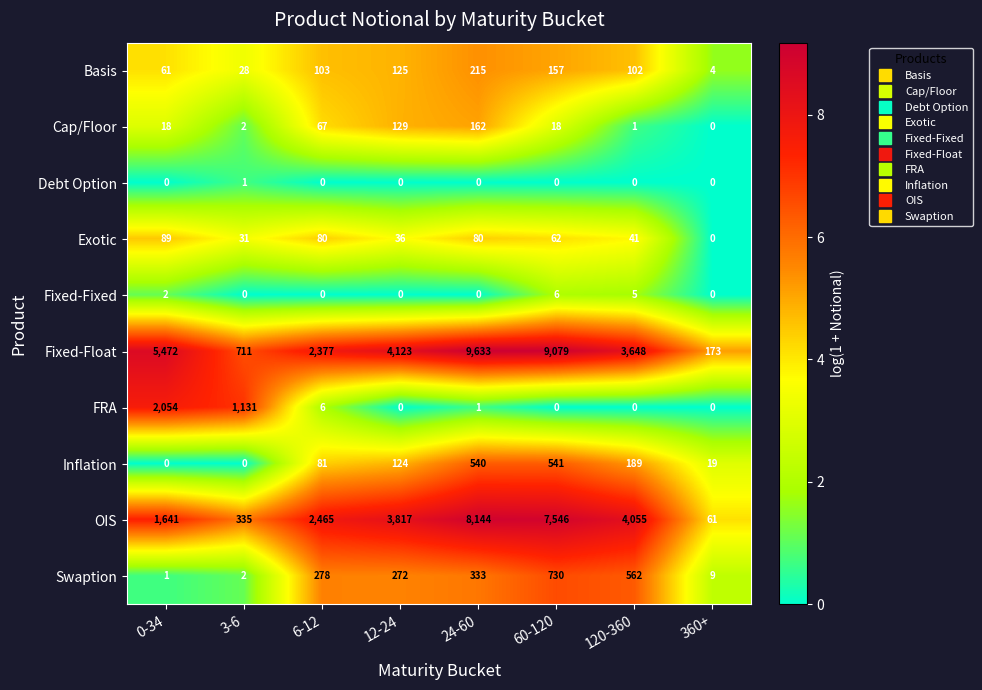

Which label corresponds to the largest value in the chart?

24-60